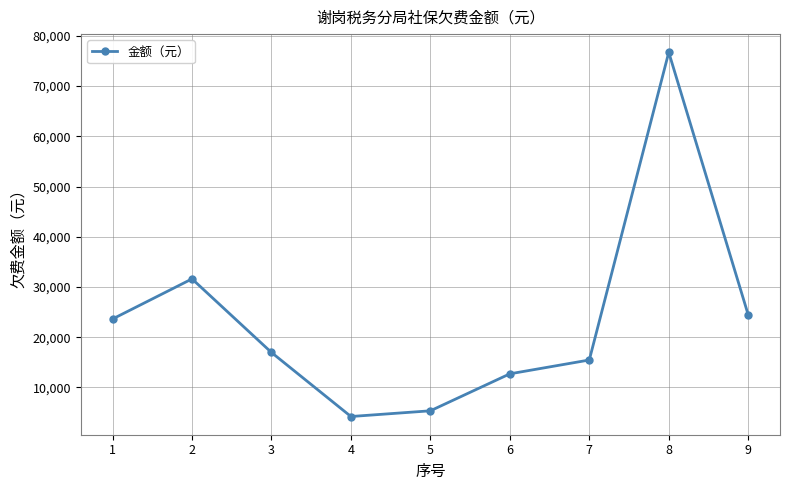

What is the difference between the values at 1 and 8?

53111.8